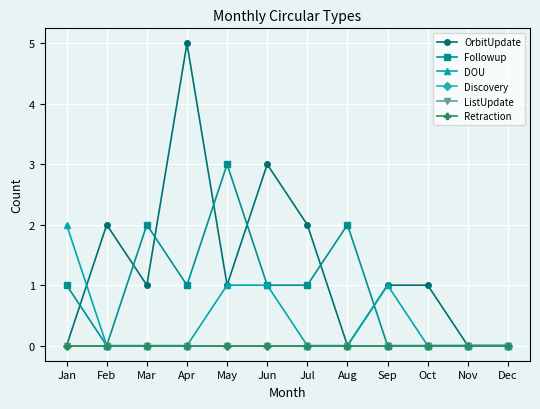

Rank the series by their maximum value, from lowest to highest.

Discovery, ListUpdate, Retraction, DOU, Followup, OrbitUpdate